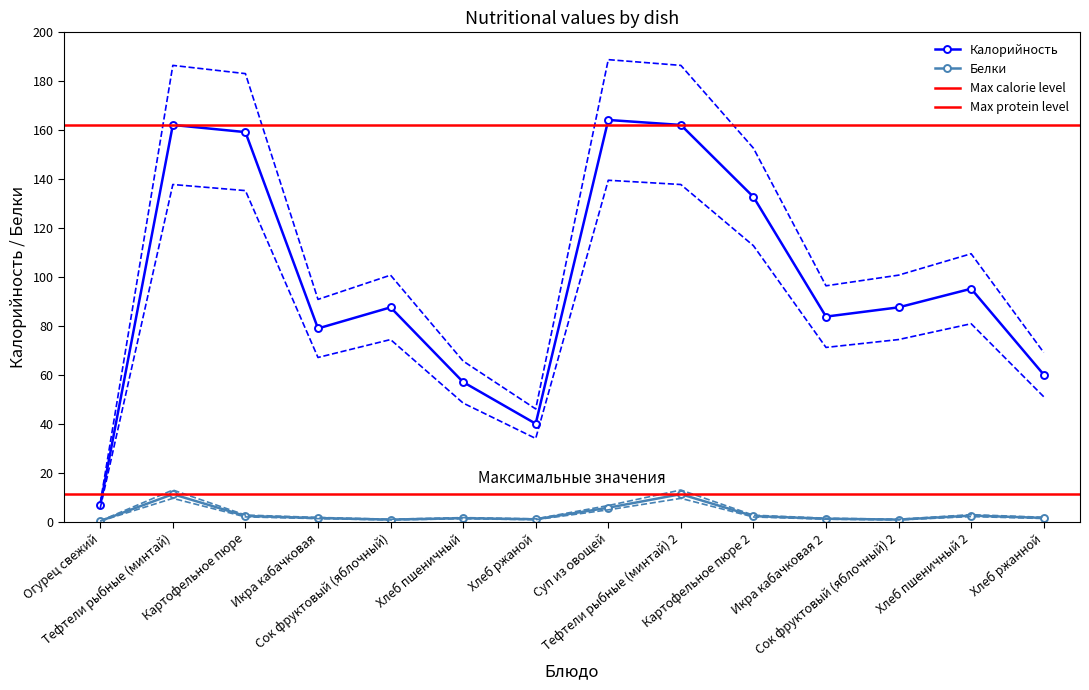

Is it true that Белки equals 4.9 at Хлеб пшеничный 2?

False